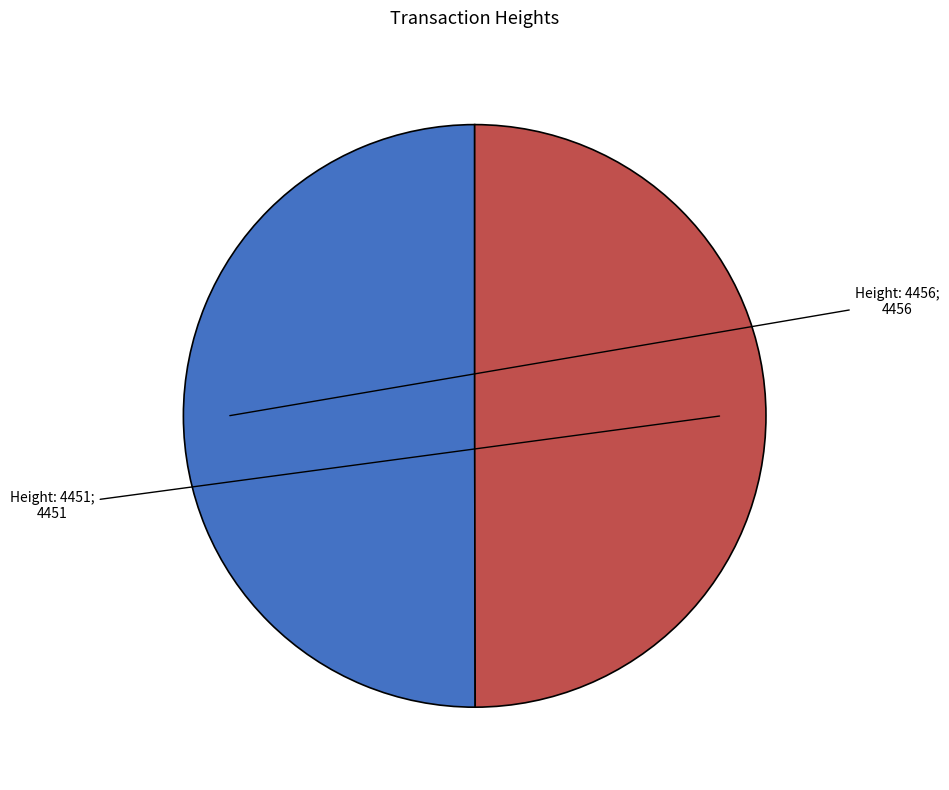

The 4451 slice represents 50% of the pie. True or false?

True